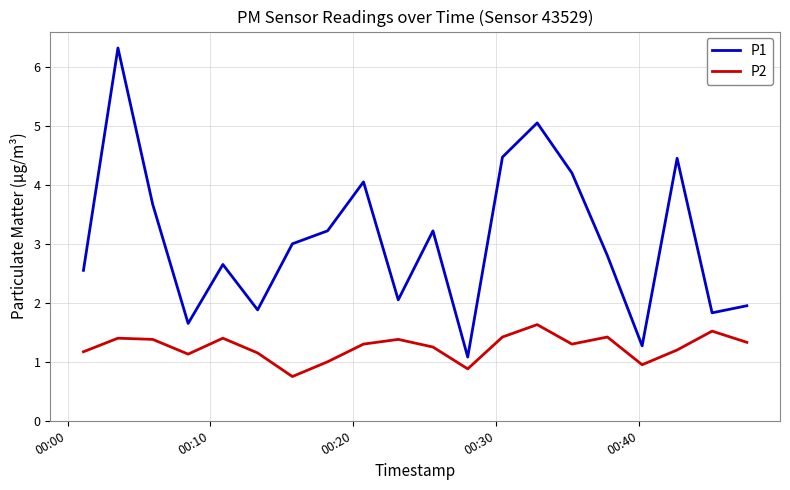

Does the chart display data point markers on the line(s)?

No